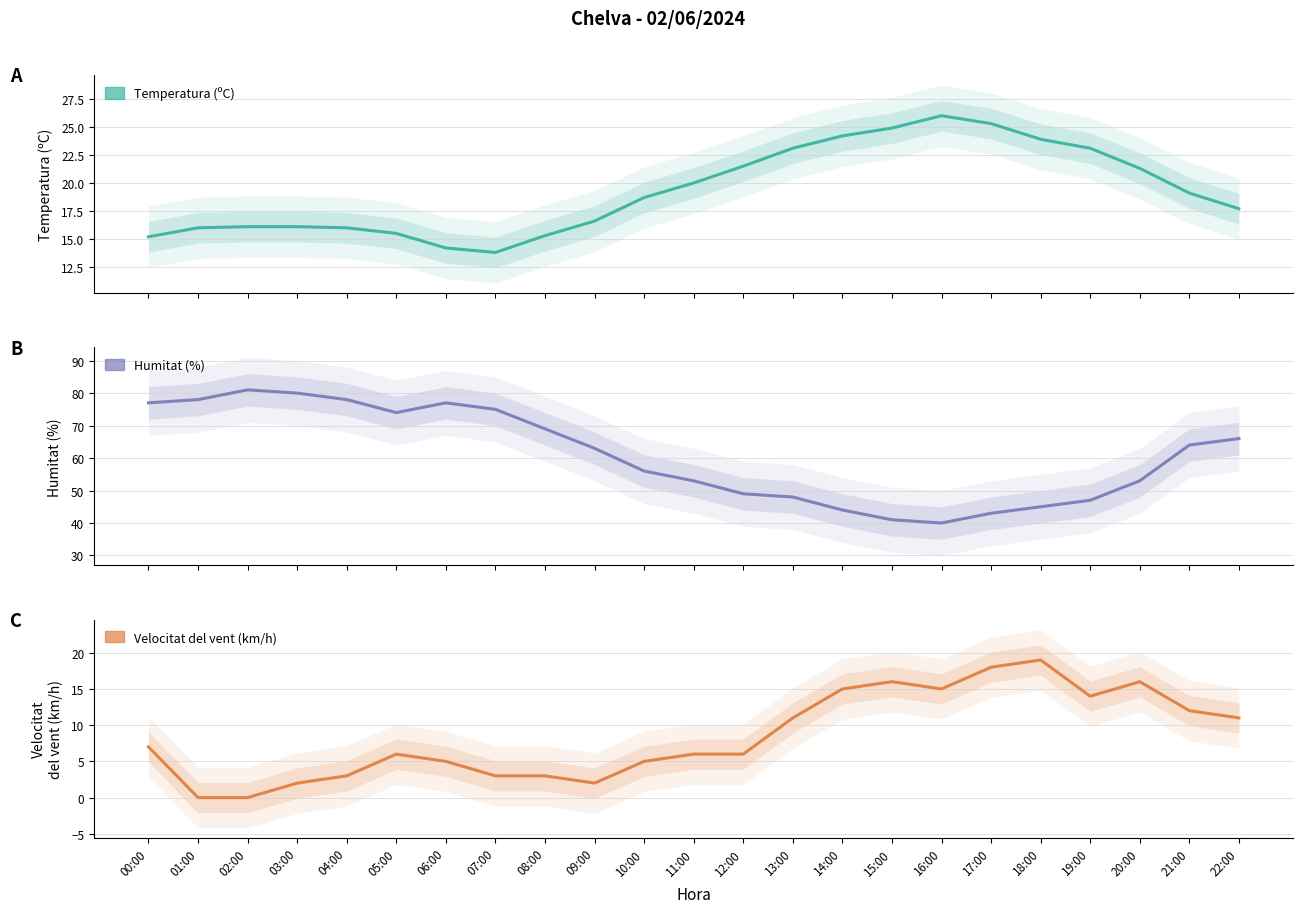

True or false: Velocitat del vent (km/h) and Humitat (%) cross at least once.

False